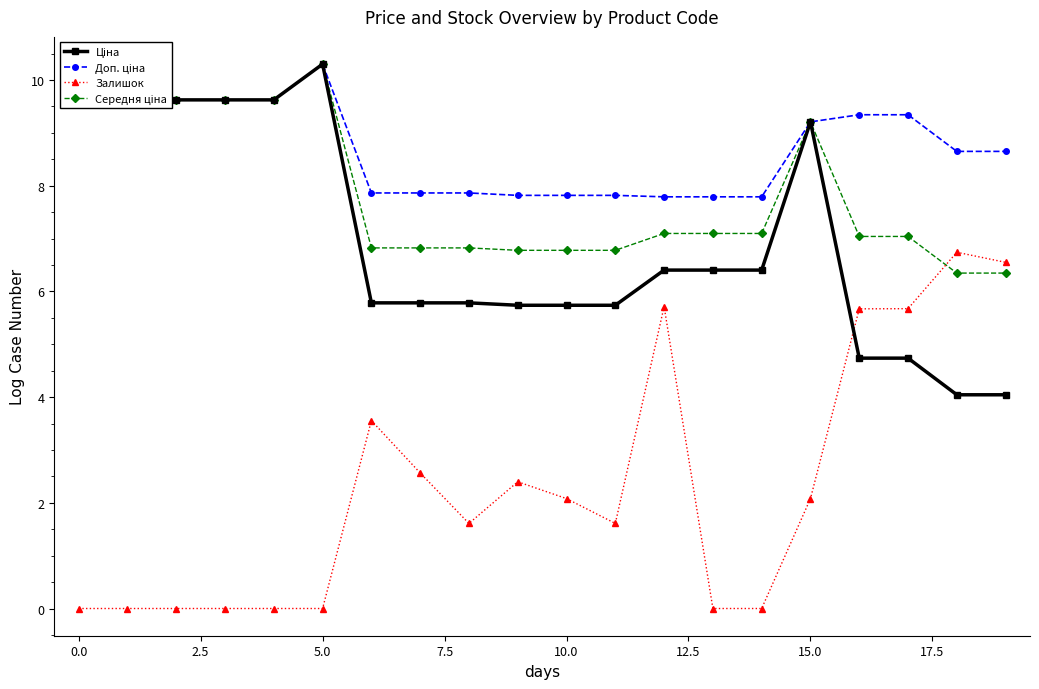

What is the highest value of the Залишок series?

6.7